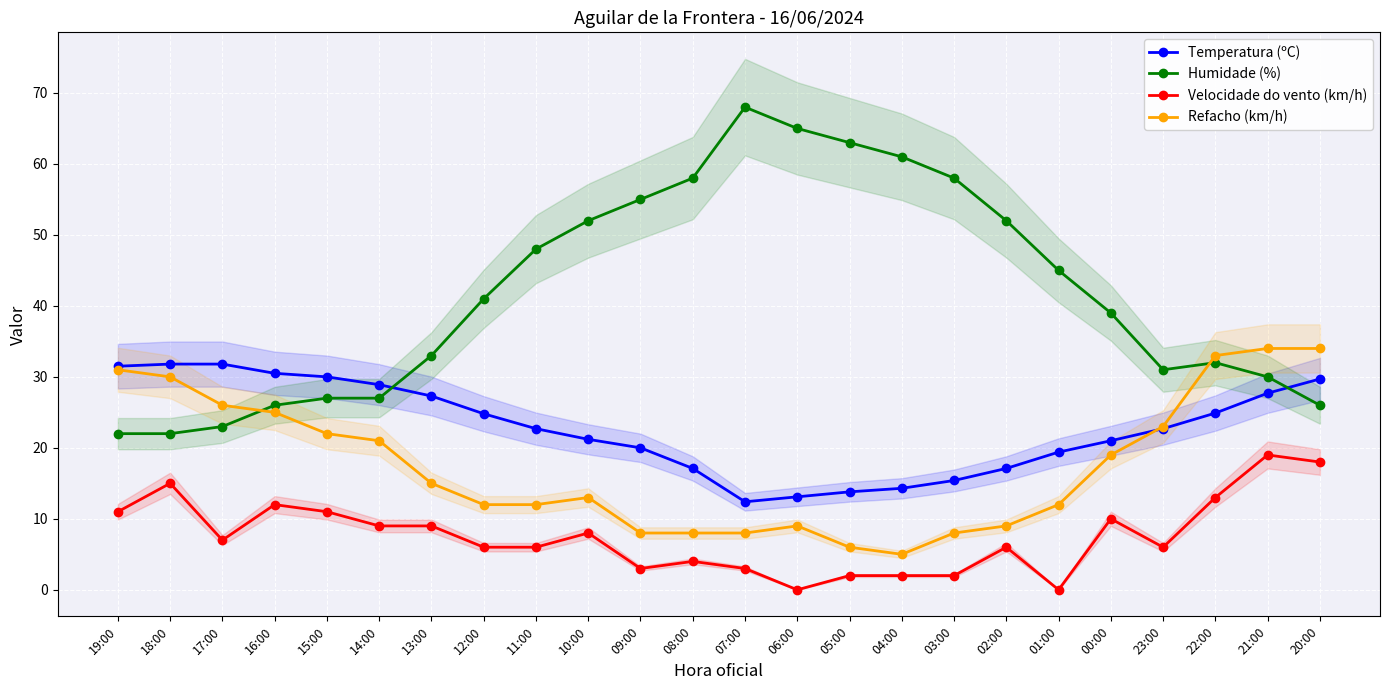

True or false: Refacho (km/h) and Velocidade do vento (km/h) cross at least once.

False